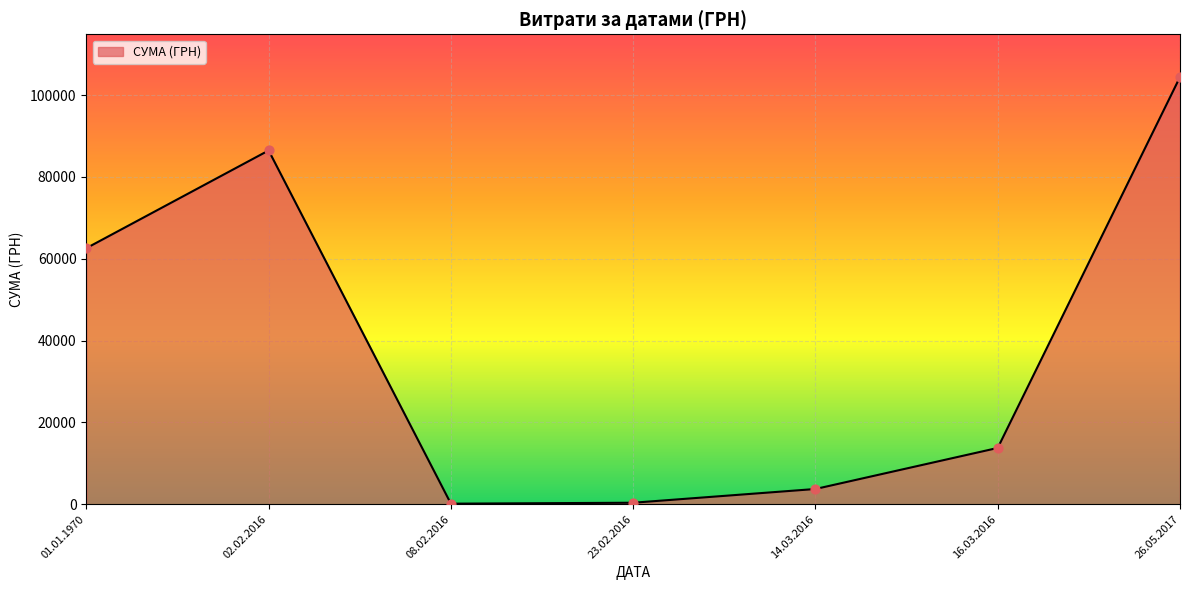

Approximately how many times larger is the value at 02.02.2016 compared to 01.01.1970?

1.4